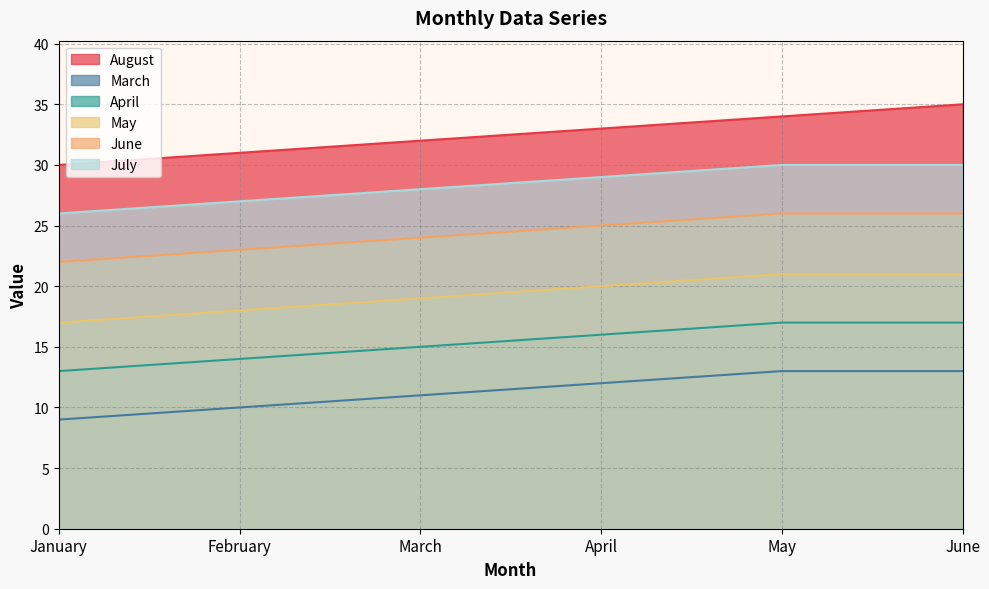

Reading left to right, transcribe all the data shown in this chart.

August: January=30	February=31	March=32	April=33	May=34	June=35
March: January=9	February=10	March=11	April=12	May=13	June=13
April: January=13	February=14	March=15	April=16	May=17	June=17
May: January=17	February=18	March=19	April=20	May=21	June=21
June: January=22	February=23	March=24	April=25	May=26	June=26
July: January=26	February=27	March=28	April=29	May=30	June=30